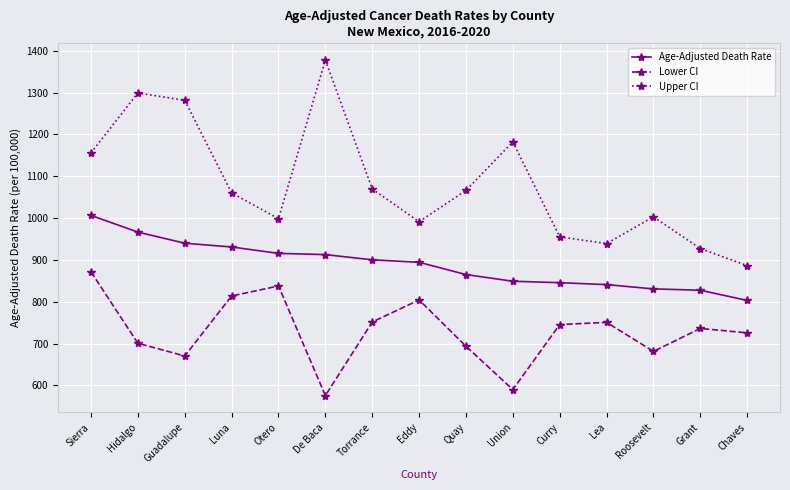

How many values in the Age-Adjusted Death Rate series exceed 894?

8